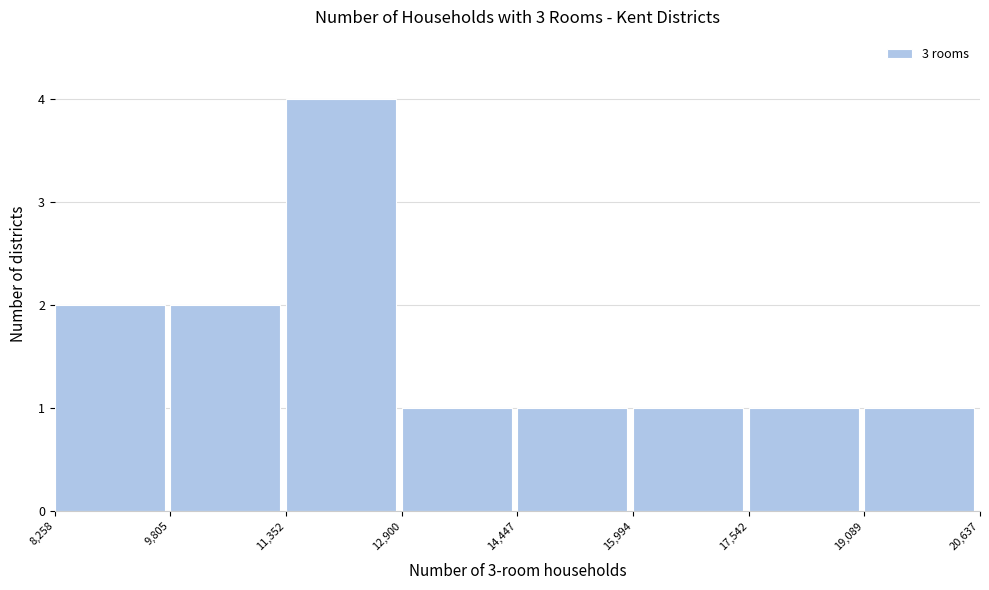

What is the height of the bar covering 14,447 to 15,994 on the x-axis? The values are not printed on the chart, so give them approximately, as read against the axis.

1